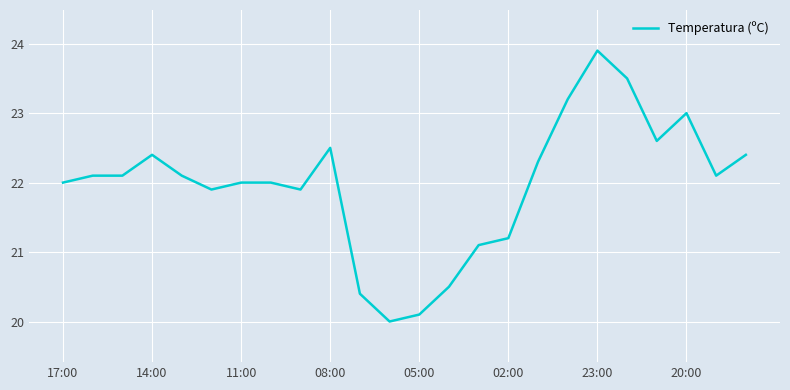

What is the minimum value shown in the chart?

20.0